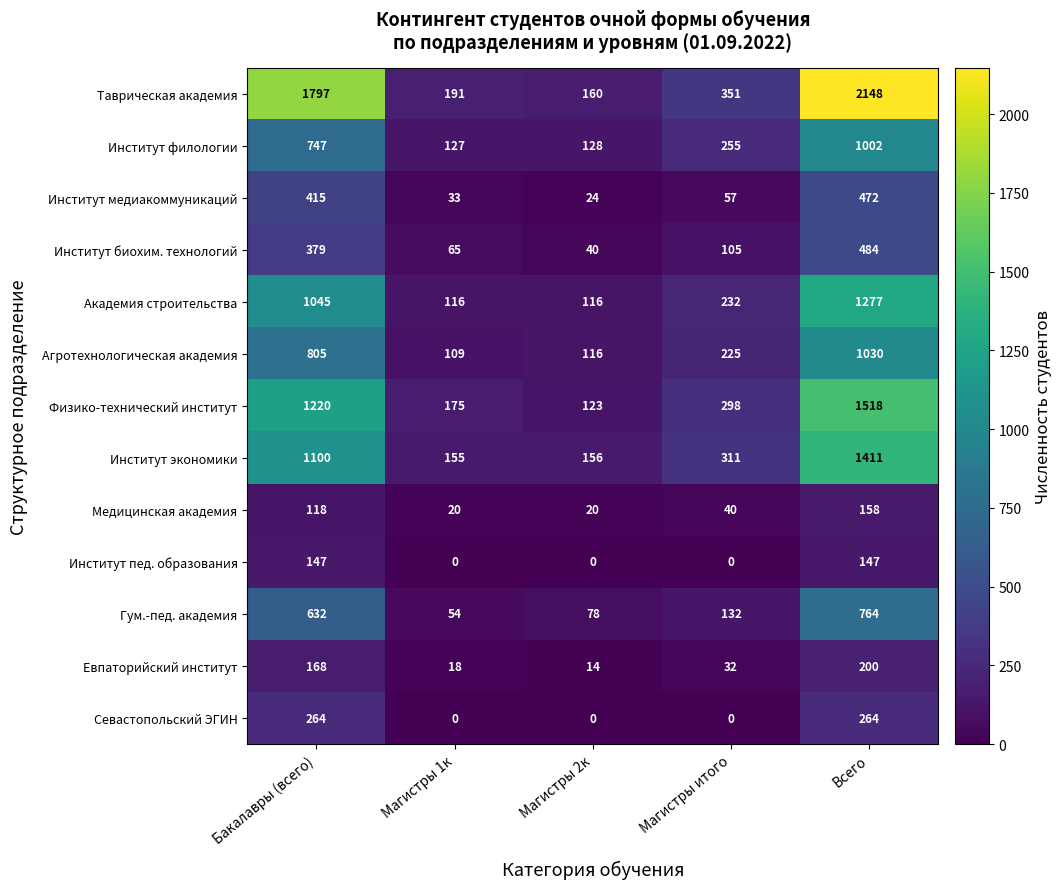

List the series in order of their peak value, highest first.

Таврическая академия, Физико-технический институт, Институт экономики, Академия строительства, Агротехнологическая академия, Институт филологии, Гум.-пед. академия, Институт биохим. технологий, Институт медиакоммуникаций, Севастопольский ЭГИН, Евпаторийский институт, Медицинская академия, Институт пед. образования